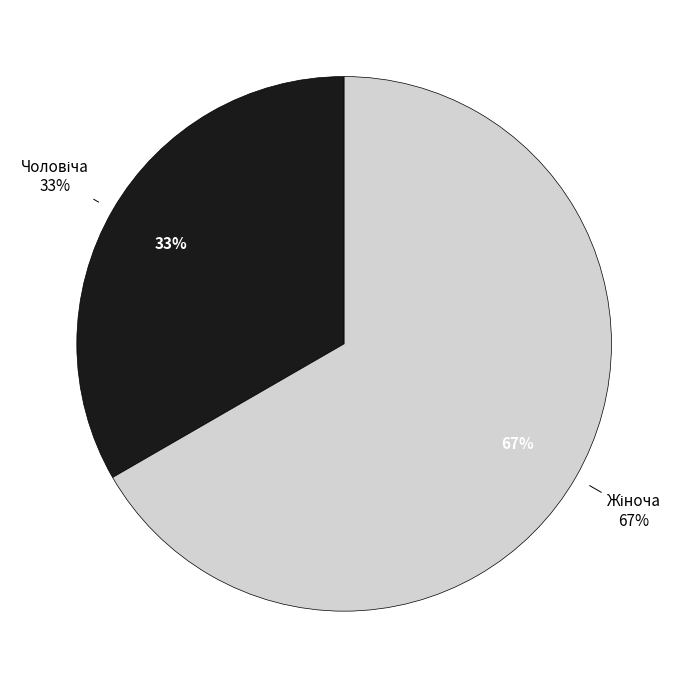

How many slices are in this pie chart?

2